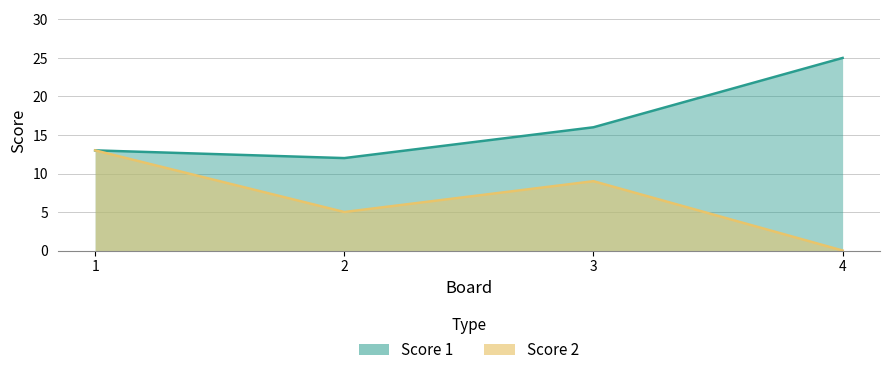

What is the highest value of the Score 1 series?

25